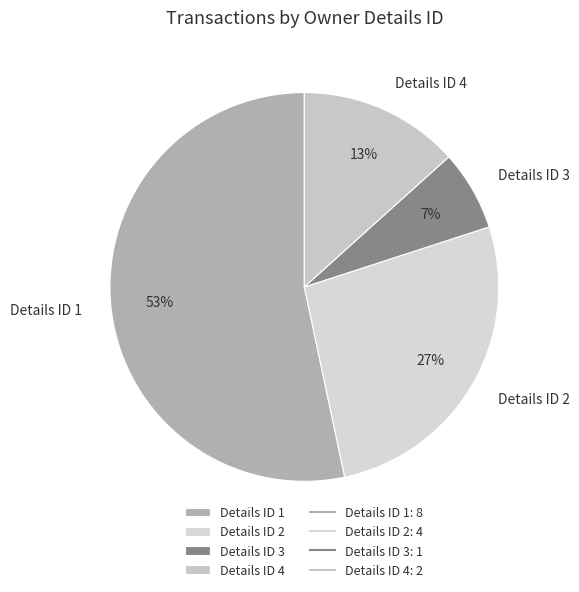

True or false: Details ID 1 accounts for 53% of the total.

True